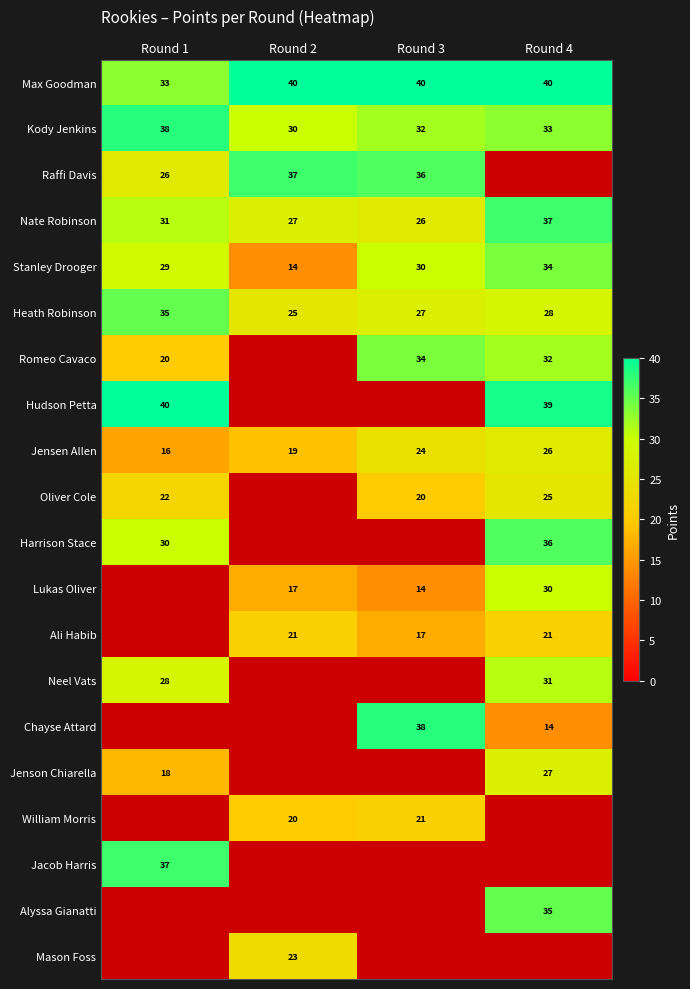

What is the difference between the maximum and minimum values in the Heath Robinson series?

10